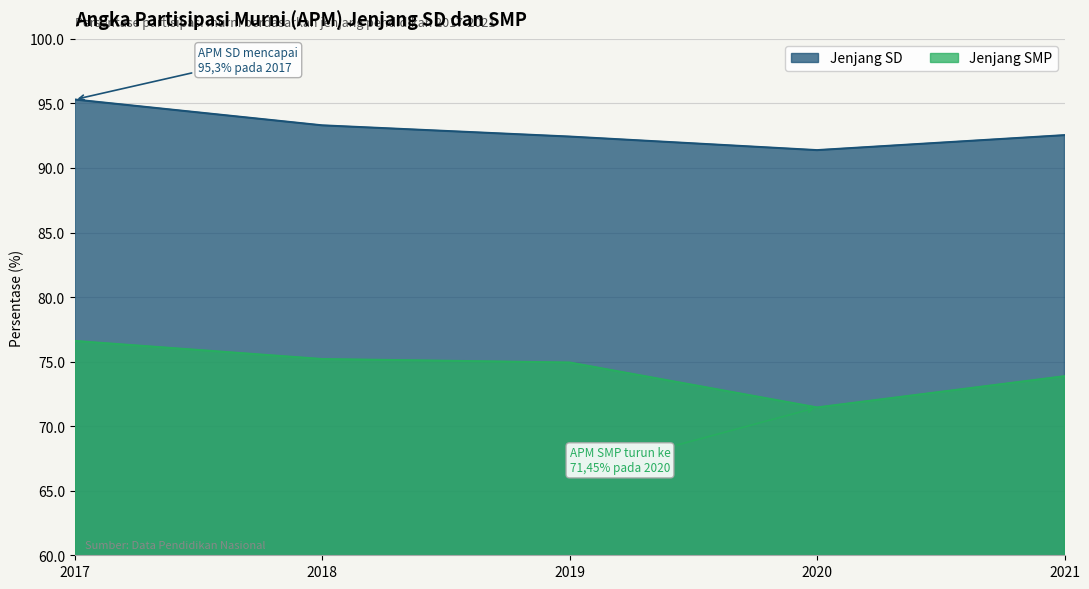

What is the maximum value shown in the chart?

95.3